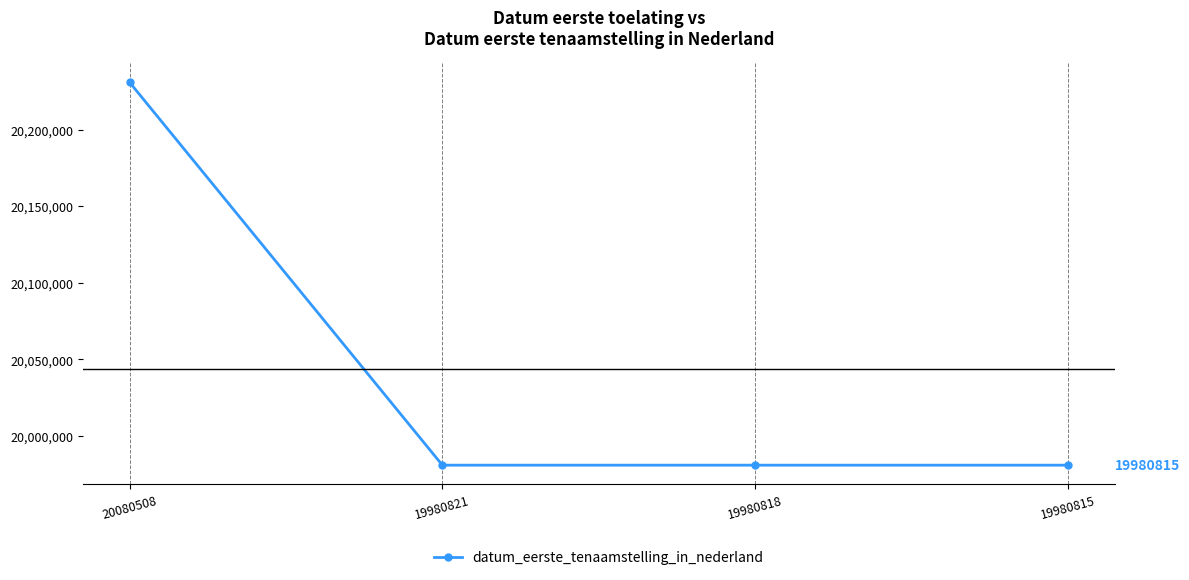

How many distinct data groups are displayed?

1